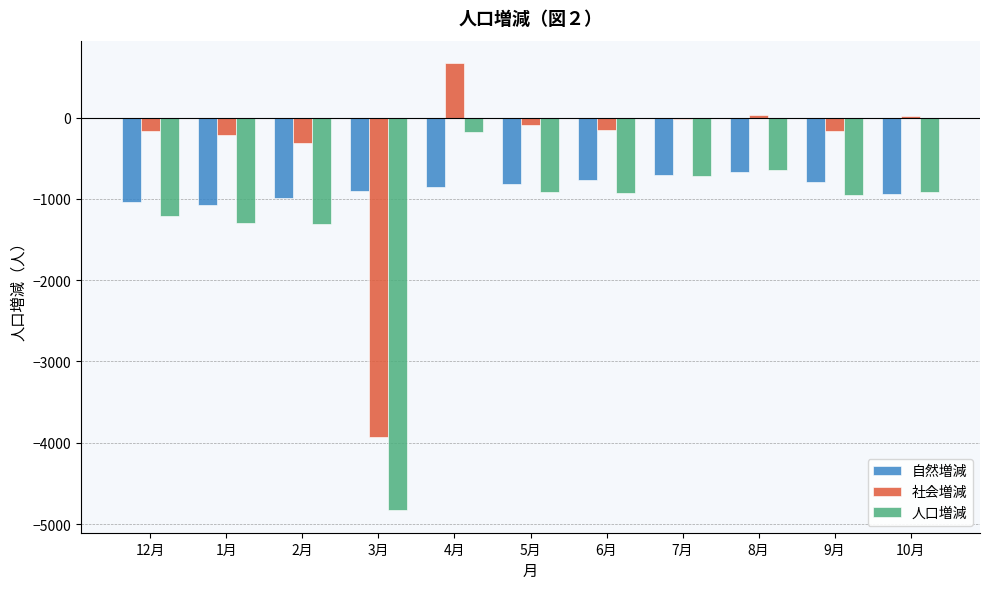

At which category is the sum across all series the highest?

4月